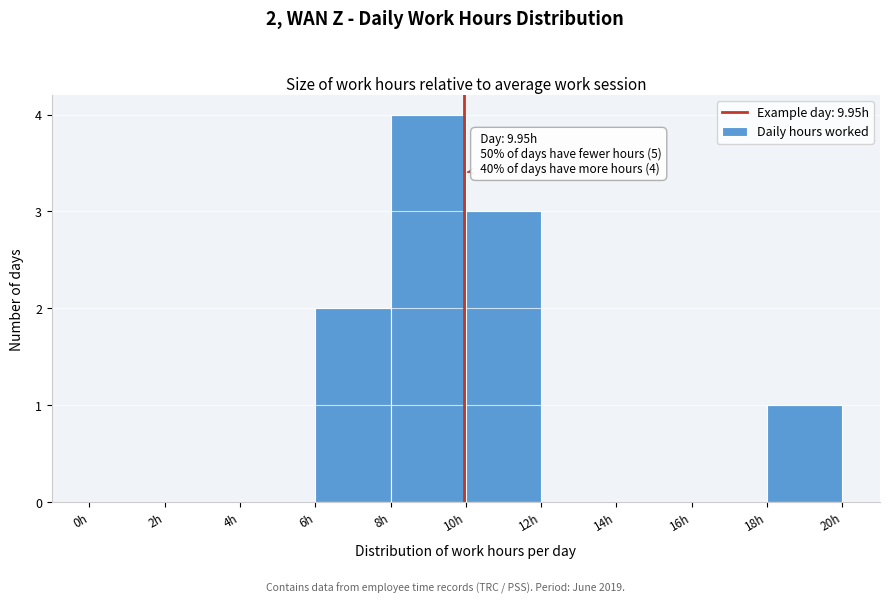

Which range on the x-axis has the tallest bar?

8 to 10